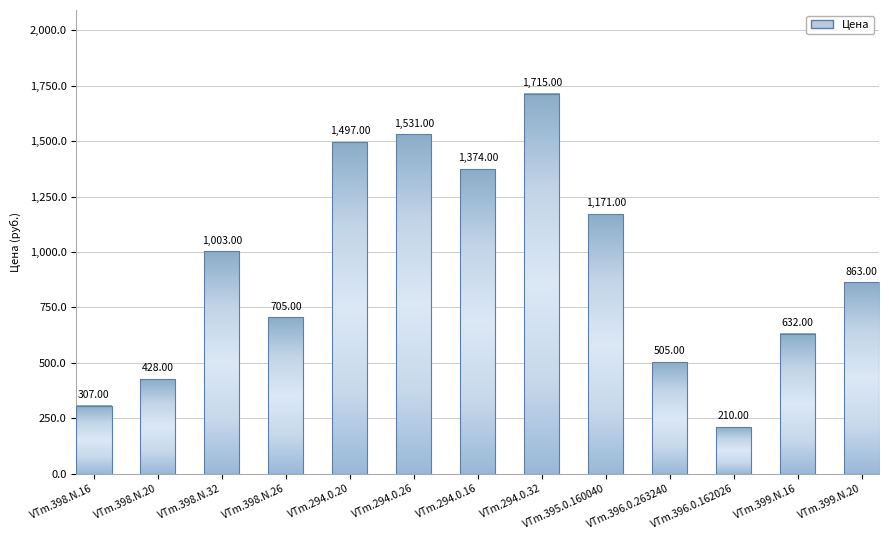

Approximately how many times larger is the value at VTm.398.N.20 compared to VTm.294.0.20?

0.3